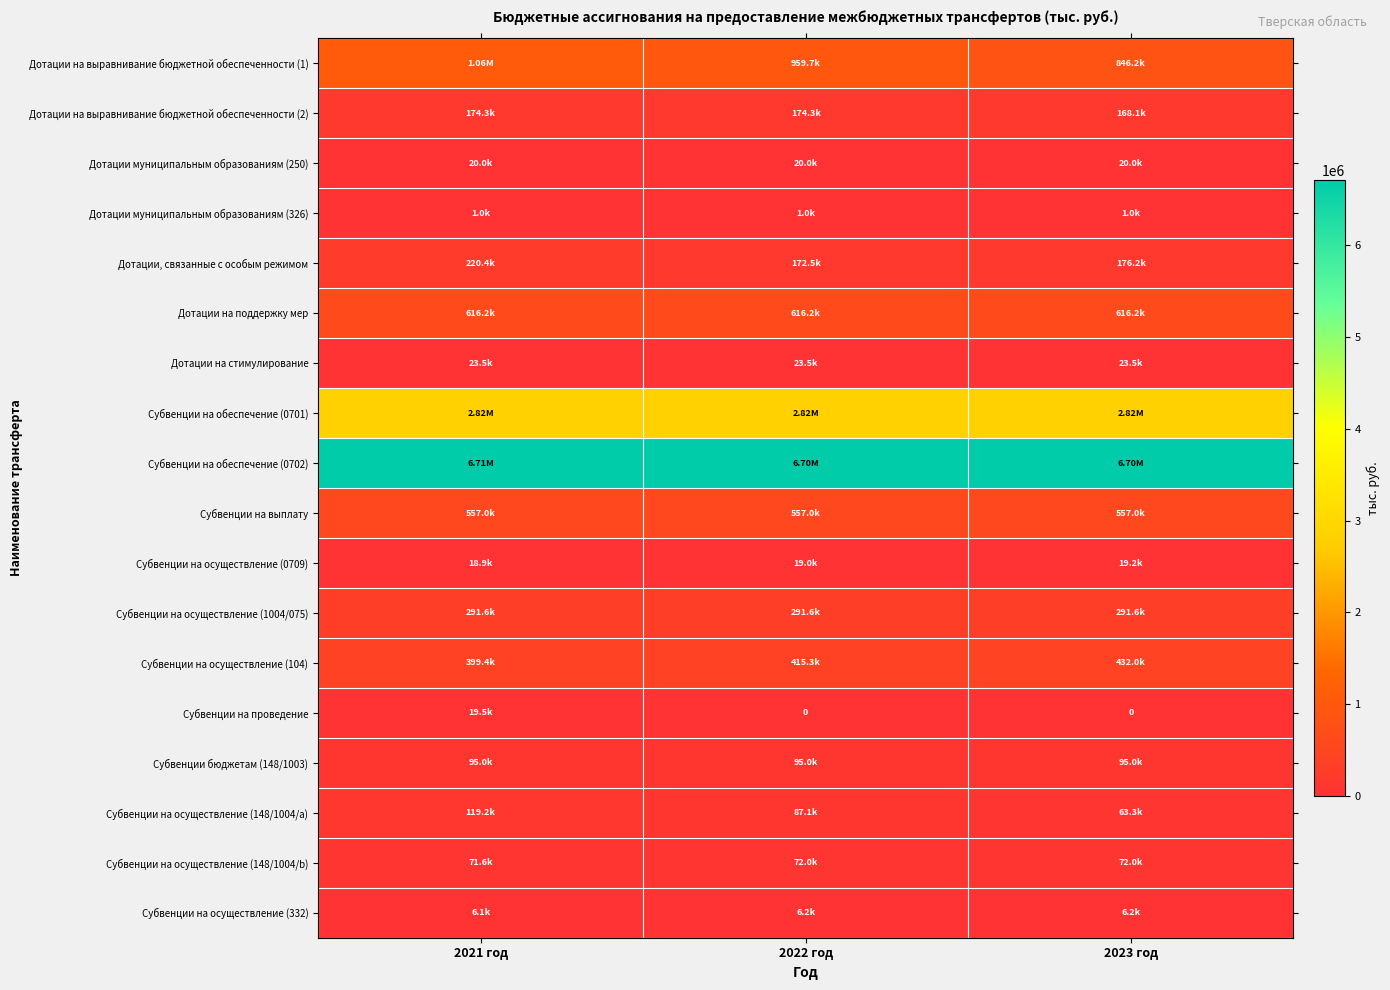

Which series has the largest total across all categories?

Субвенции на обеспечение (0702)